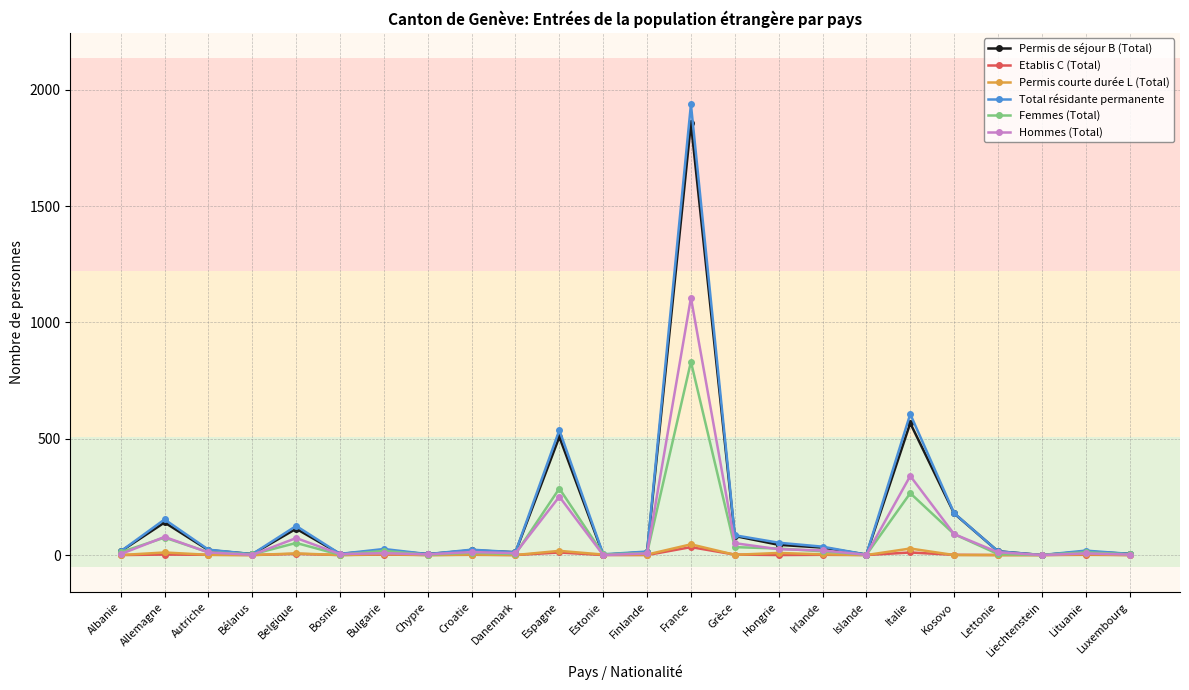

At which label does Etablis C (Total) first exceed 1?

Allemagne